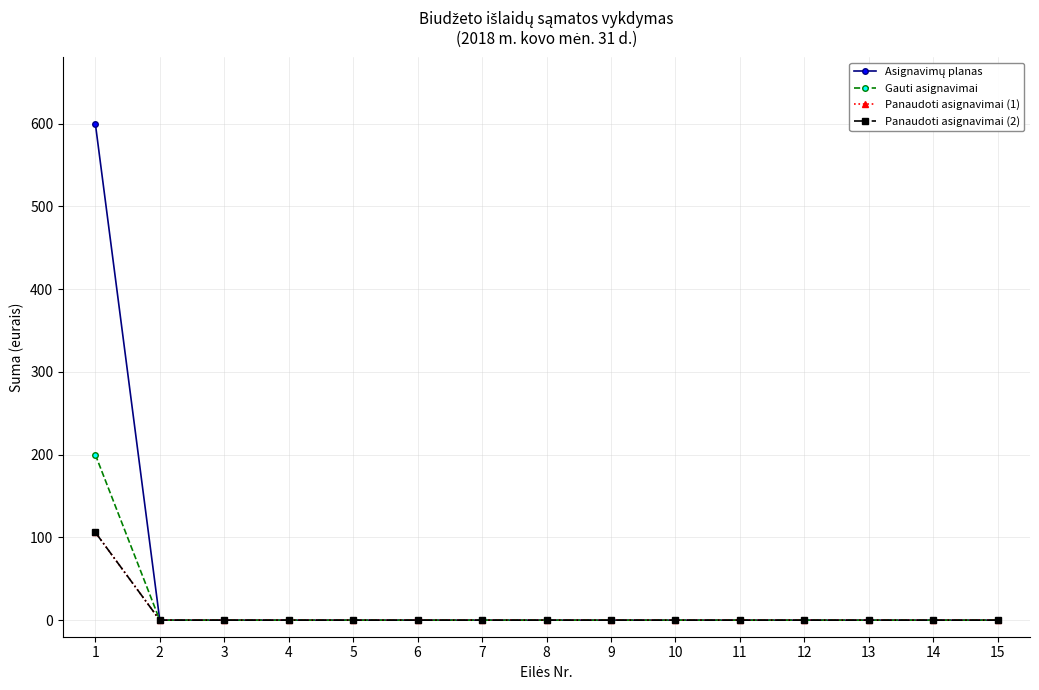

Reading right to left, transcribe all the data shown in this chart.

Asignavimų planas: 15=0.0	14=0.0	13=0.0	12=0.0	11=0.0	10=0.0	9=0.0	8=0.0	7=0.0	6=0.0	5=0.0	4=0.0	3=0.0	2=0.0	1=600.0
Gauti asignavimai: 15=0.0	14=0.0	13=0.0	12=0.0	11=0.0	10=0.0	9=0.0	8=0.0	7=0.0	6=0.0	5=0.0	4=0.0	3=0.0	2=0.0	1=200.0
Panaudoti asignavimai (1): 15=0.0	14=0.0	13=0.0	12=0.0	11=0.0	10=0.0	9=0.0	8=0.0	7=0.0	6=0.0	5=0.0	4=0.0	3=0.0	2=0.0	1=106.1
Panaudoti asignavimai (2): 15=0.0	14=0.0	13=0.0	12=0.0	11=0.0	10=0.0	9=0.0	8=0.0	7=0.0	6=0.0	5=0.0	4=0.0	3=0.0	2=0.0	1=106.1